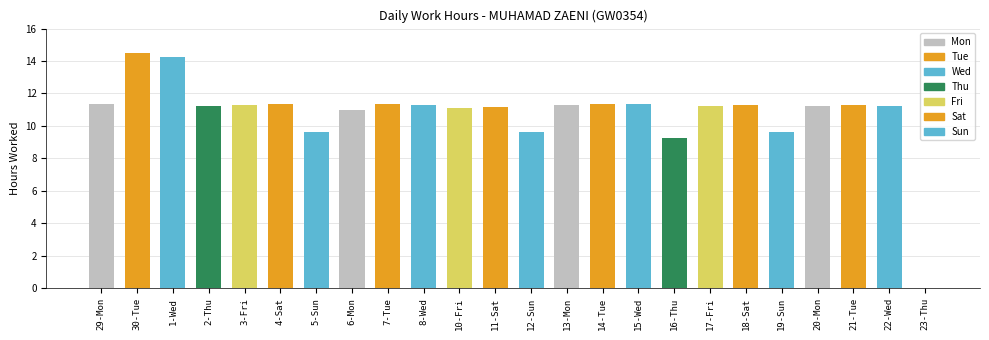

Count the number of values greater than 11.

19